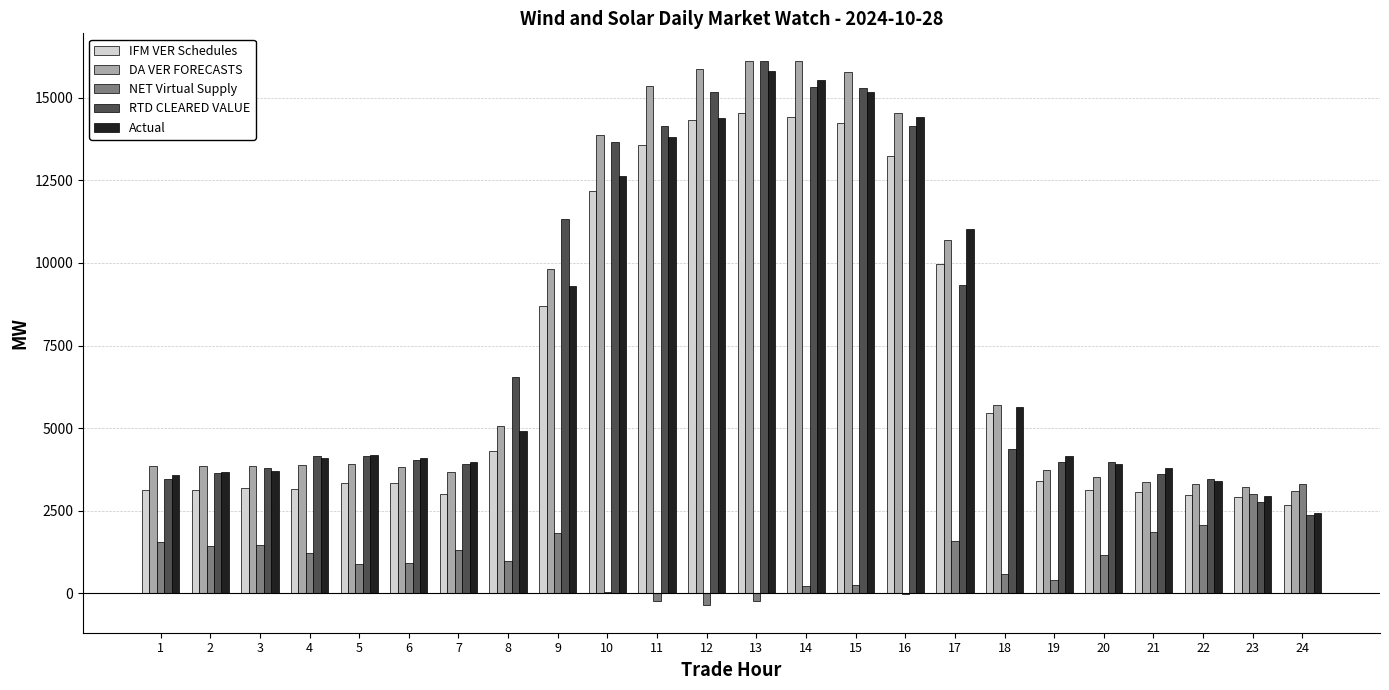

The value of Actual at 14 is 9014.1. True or false?

False